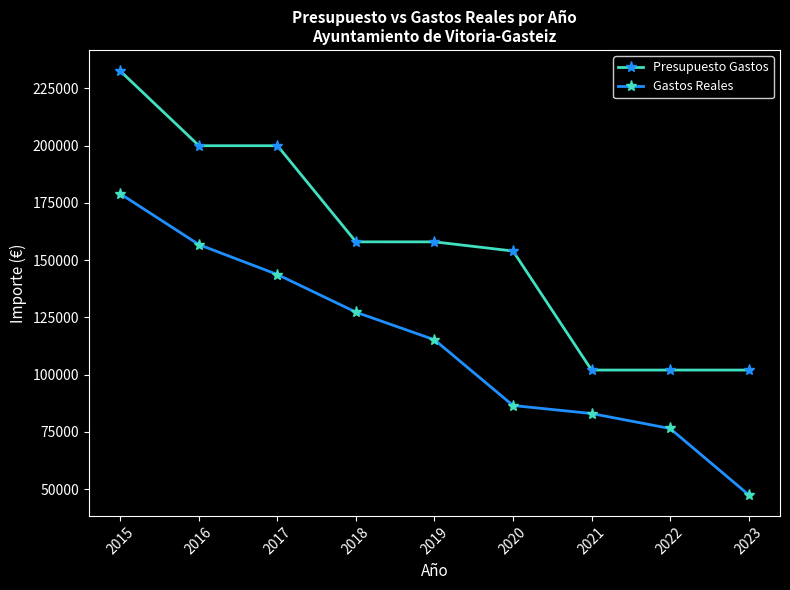

Count the number of data series in this chart.

2